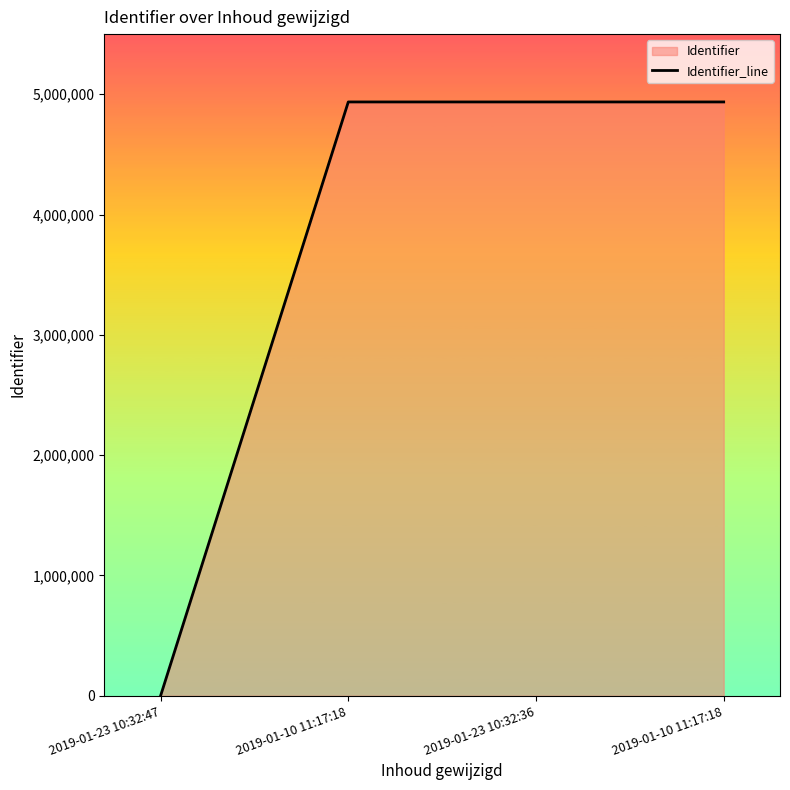

What is the sum of all values?

14808395